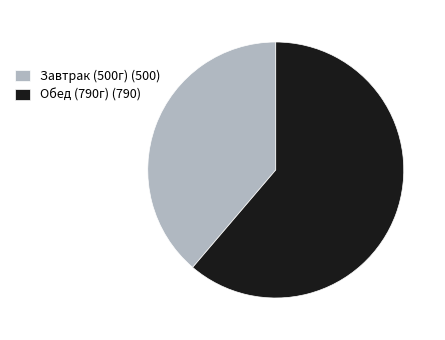

Does Обед (790г) (790) represent more than half of the total?

Yes